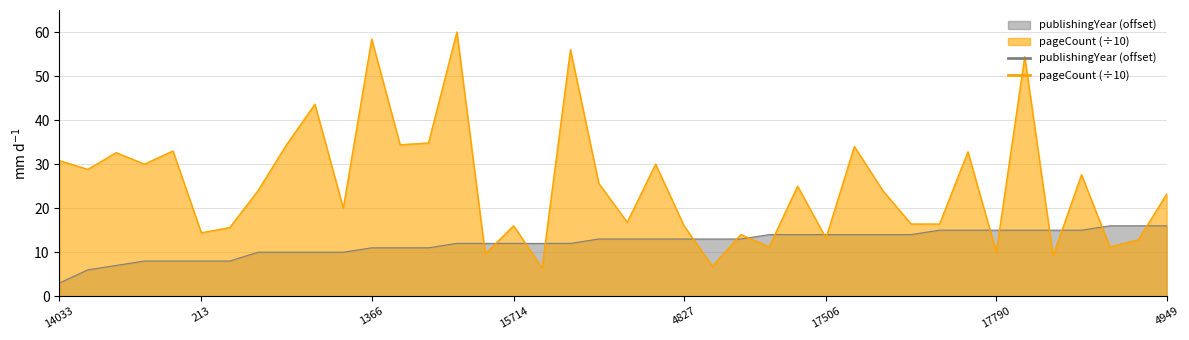

Reading left to right, what are all the values shown in this chart?

publishingYear: 3.0	6.0	7.0	8.0	8.0	8.0	8.0	10.0	10.0	10.0	10.0	11.0	11.0	11.0	12.0	12.0	12.0	12.0	12.0	13.0	13.0	13.0	13.0	13.0	13.0	14.0	14.0	14.0	14.0	14.0	14.0	15.0	15.0	15.0	15.0	15.0	15.0	16.0	16.0	16.0
pageCount: 30.8	28.8	32.6	30.0	33.0	14.4	15.6	24.0	34.4	43.6	20.0	58.4	34.4	34.8	60.0	9.6	16.0	6.4	56.0	25.6	16.8	30.0	16.0	6.8	14.0	11.2	25.0	13.2	34.0	24.0	16.4	16.4	32.8	10.0	54.4	9.2	27.6	11.2	12.8	23.2